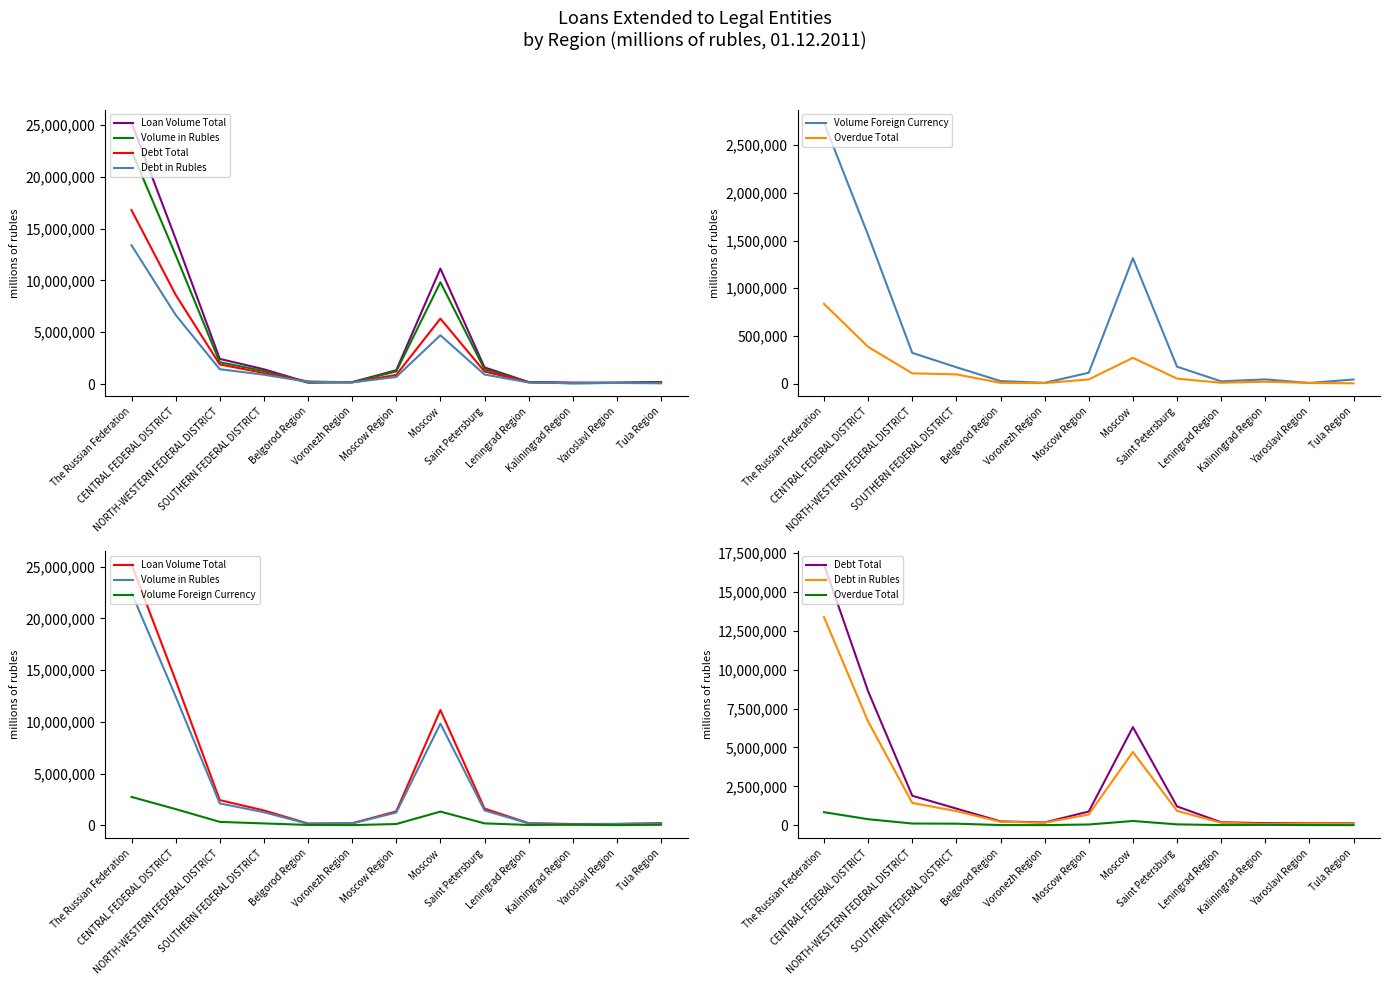

At which label is Volume in Rubles closest to 11276243?

CENTRAL FEDERAL DISTRICT